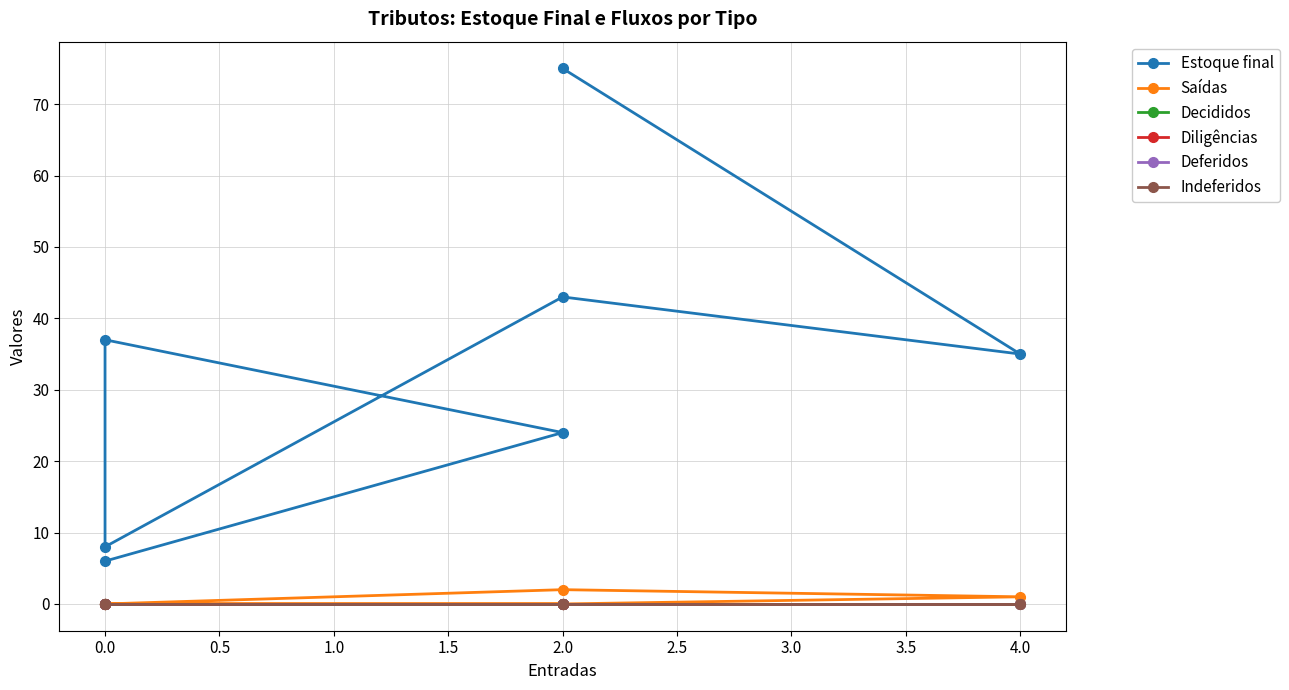

The value of Indeferidos at 0.0 is 0. True or false?

True